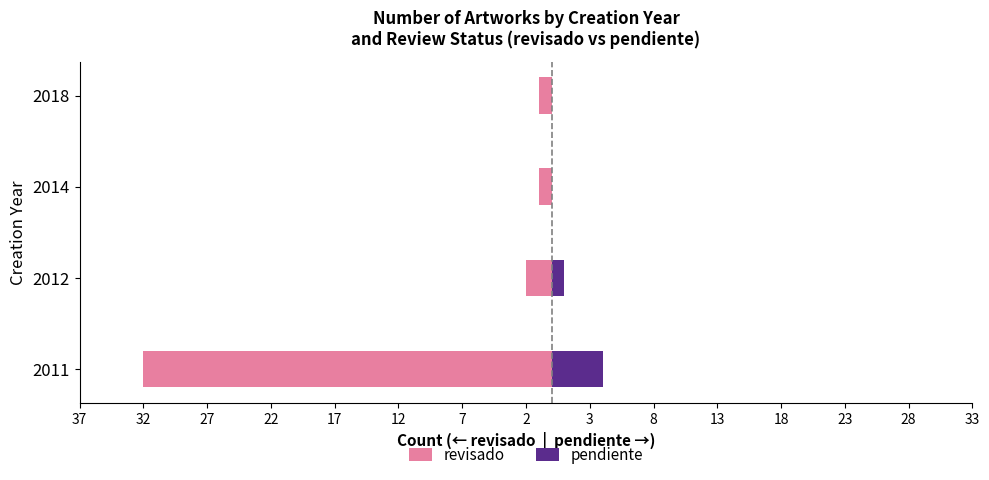

What are all the series names shown in the legend?

revisado, pendiente